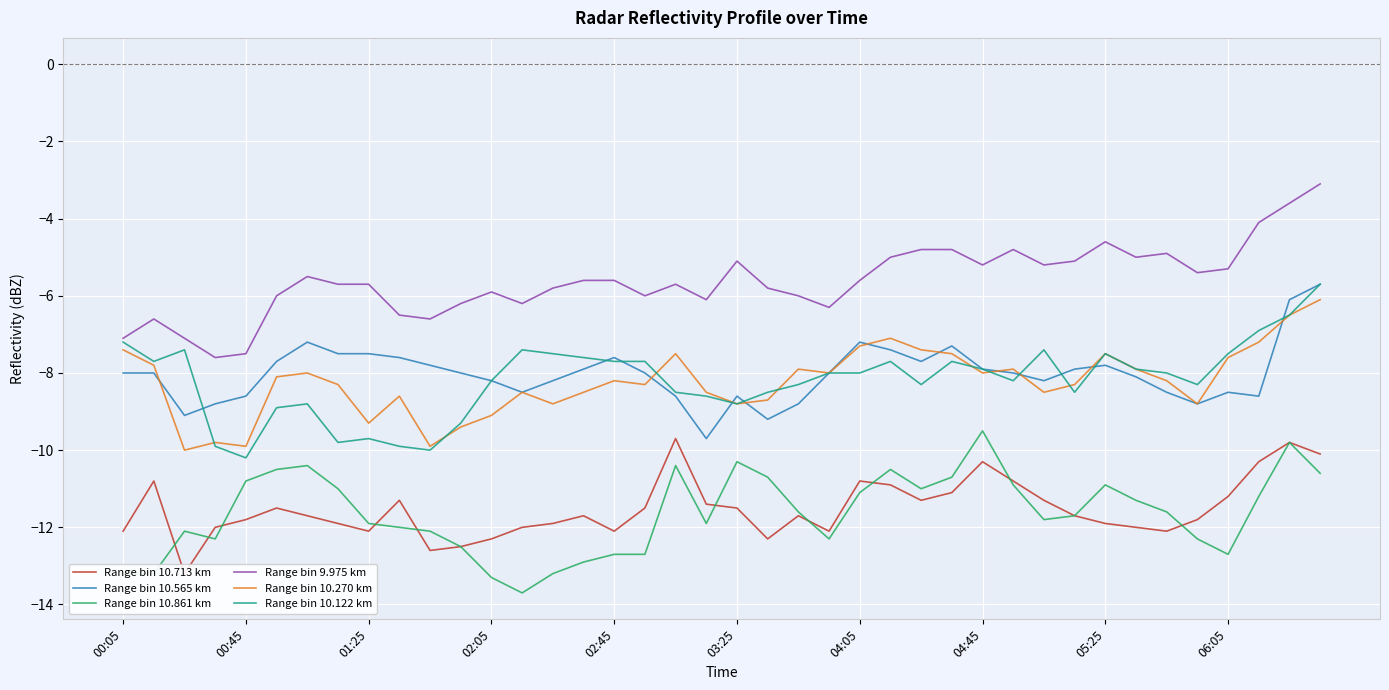

True or false: Range bin 9.975 km and Range bin 10.861 km cross at least once.

False